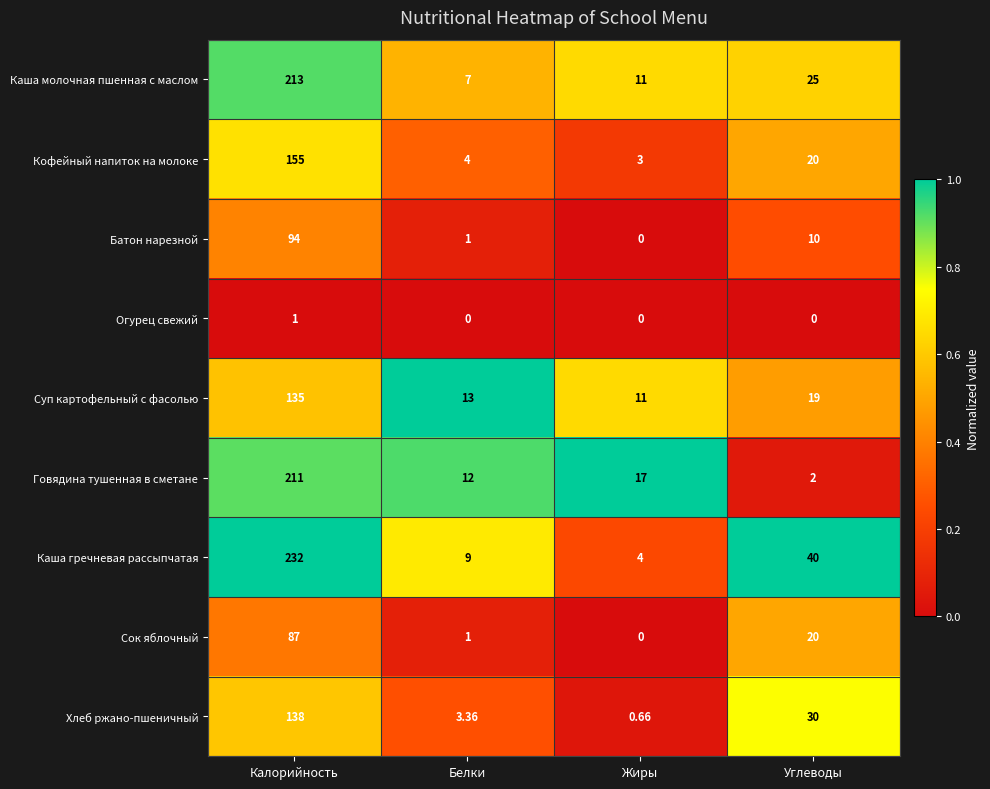

Which series has the largest range (max minus min)?

Каша гречневая рассыпчатая